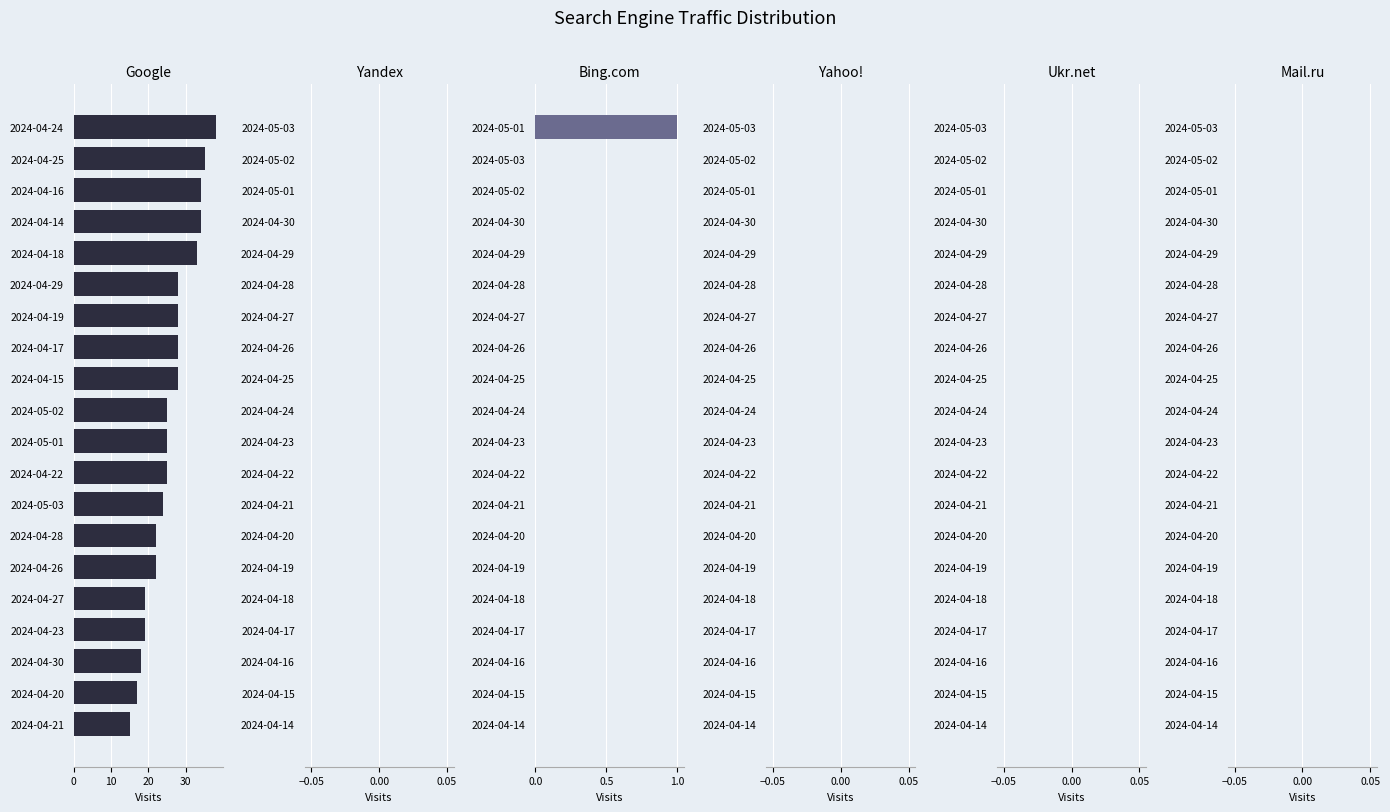

Is the value of Yandex at 17 greater than the value of Ukr.net at 16?

No